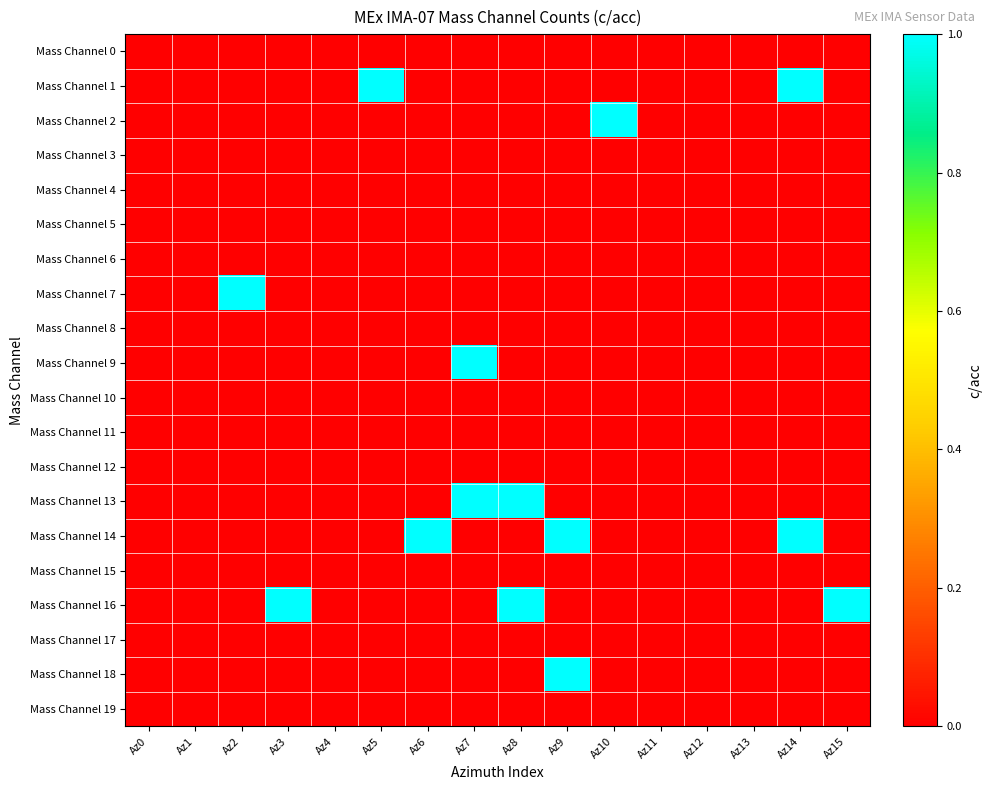

List the series in order of their peak value, lowest first.

Mass Channel 0, Mass Channel 3, Mass Channel 4, Mass Channel 5, Mass Channel 6, Mass Channel 8, Mass Channel 10, Mass Channel 11, Mass Channel 12, Mass Channel 15, Mass Channel 17, Mass Channel 19, Mass Channel 1, Mass Channel 2, Mass Channel 7, Mass Channel 9, Mass Channel 13, Mass Channel 14, Mass Channel 16, Mass Channel 18